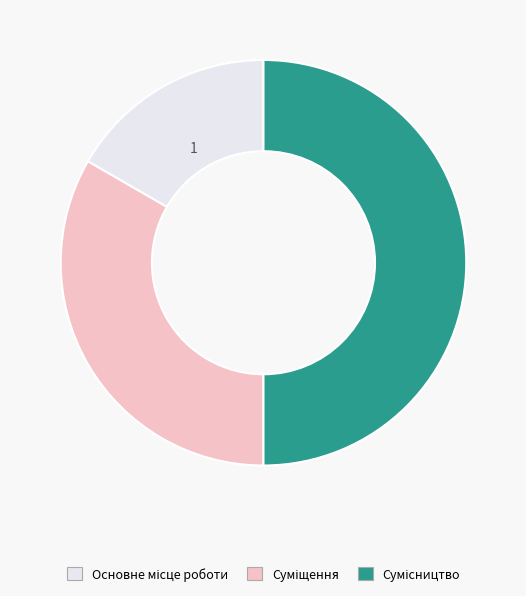

How many slices are in this pie chart?

3